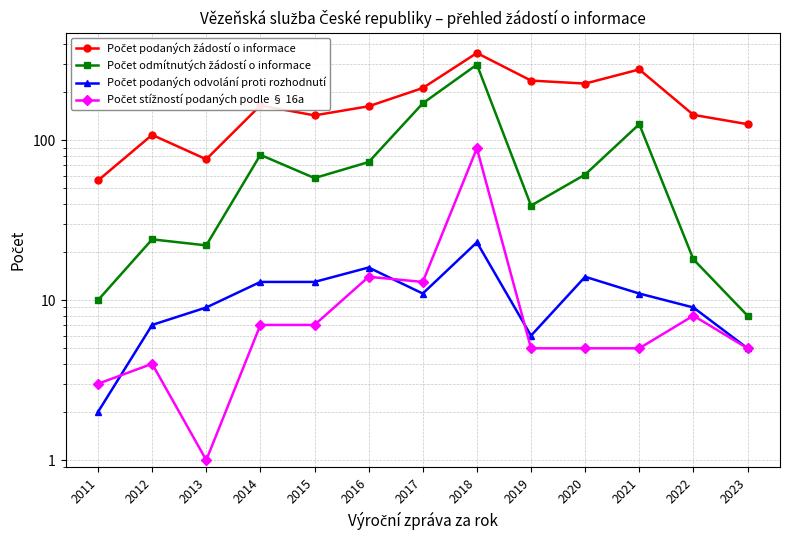

What is the average value of the Počet stížností podaných podle § 16a series?

13